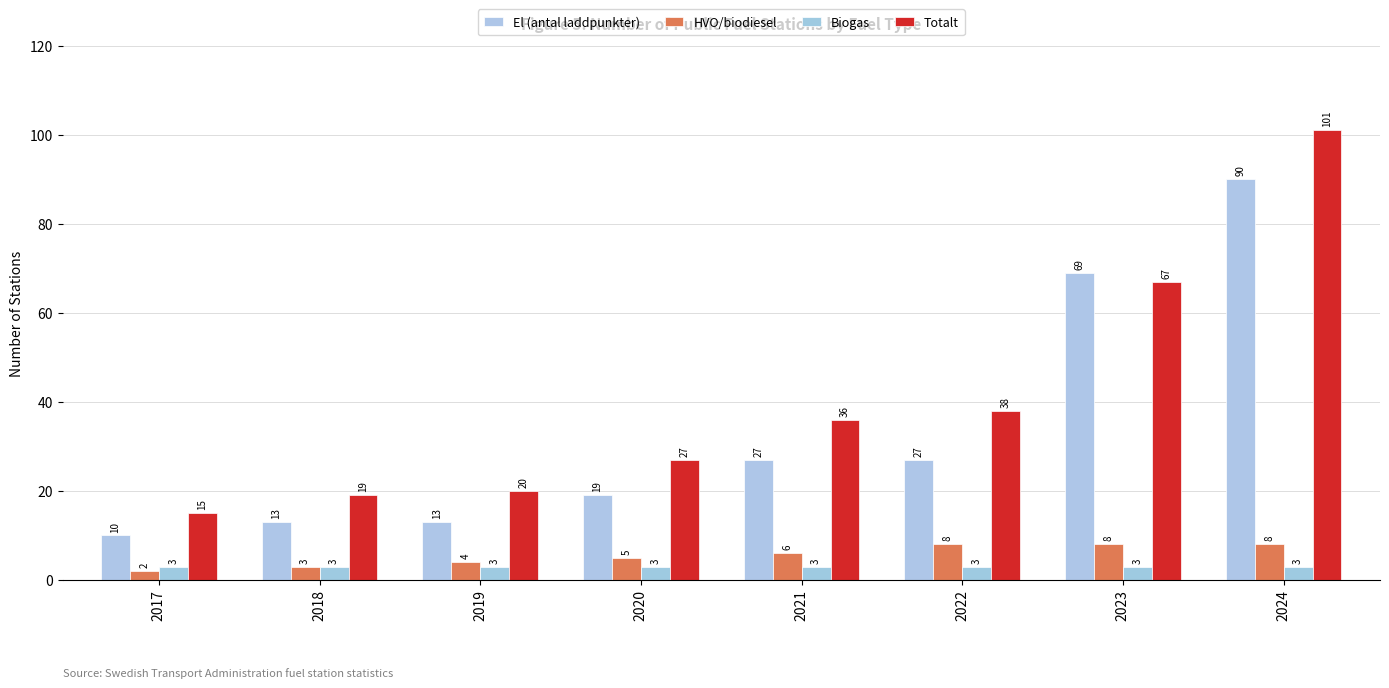

How many bars are there in total?

32